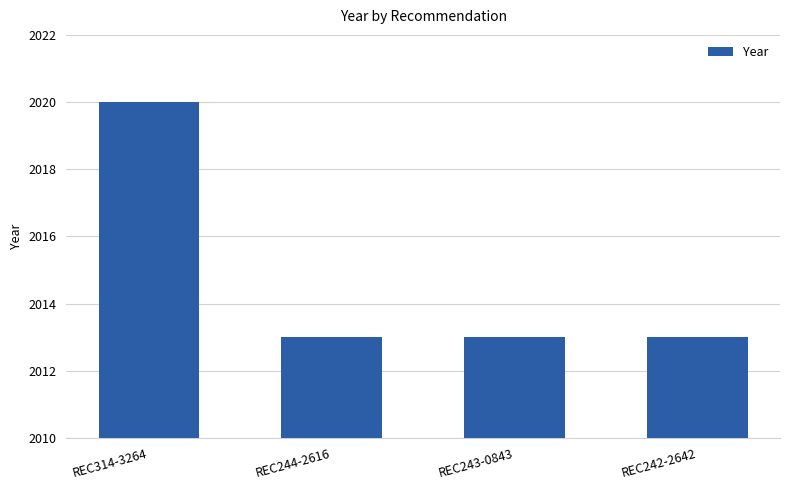

How many distinct data groups are displayed?

1